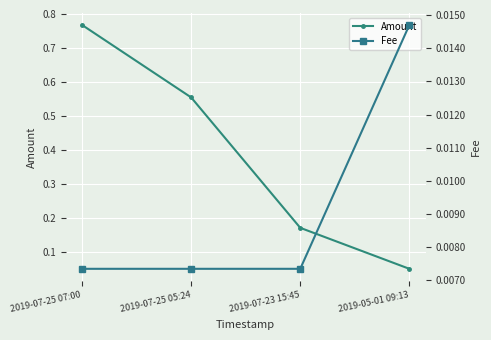

What is the difference between the highest and lowest values at 2019-07-25 05:24?

0.5